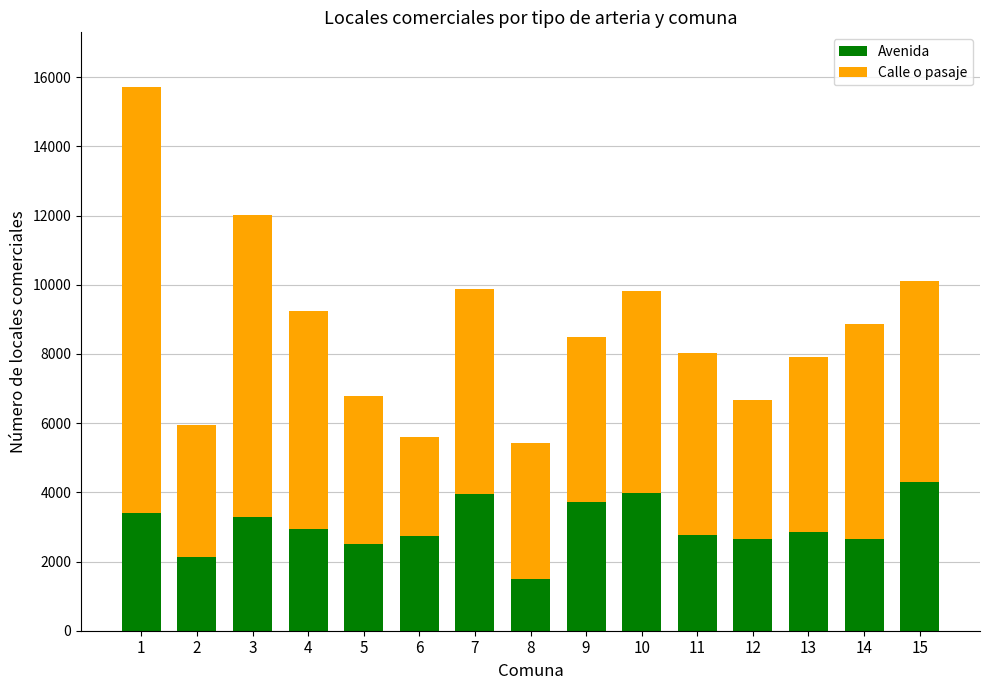

What is the difference between the Avenida values at 13 and 2?

738